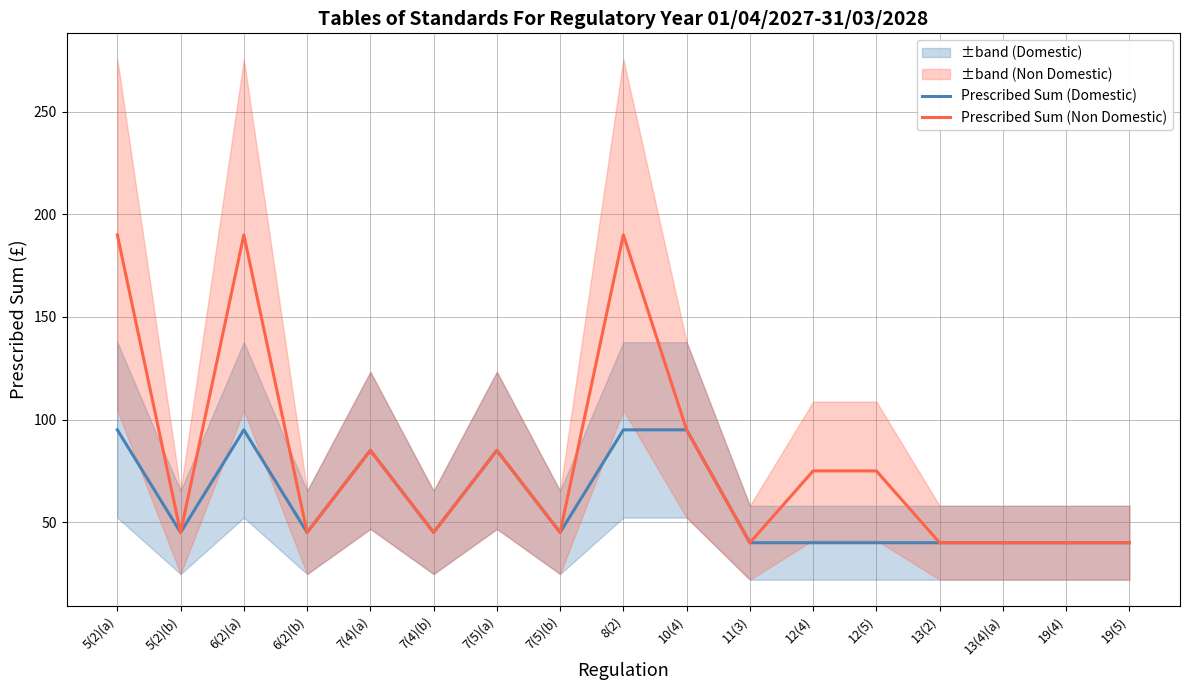

The value of Prescribed Sum (Non Domestic) at 13(2) is 40. True or false?

True